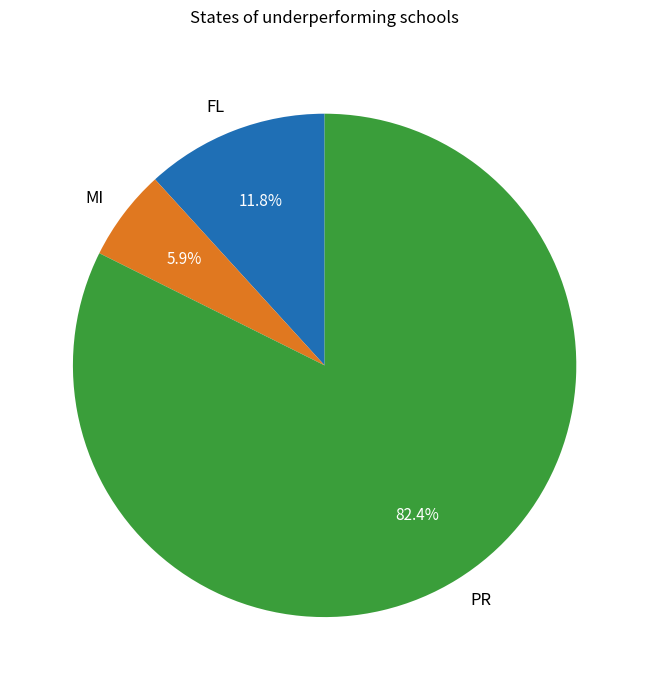

Which slice is the smallest?

MI